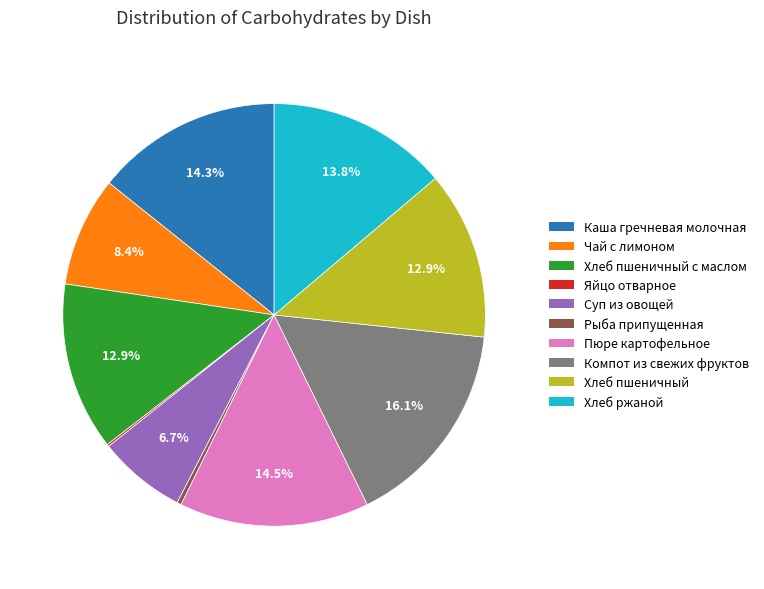

Combined, what portion of the pie is Хлеб пшеничный с маслом and Чай с лимоном?

21.3%